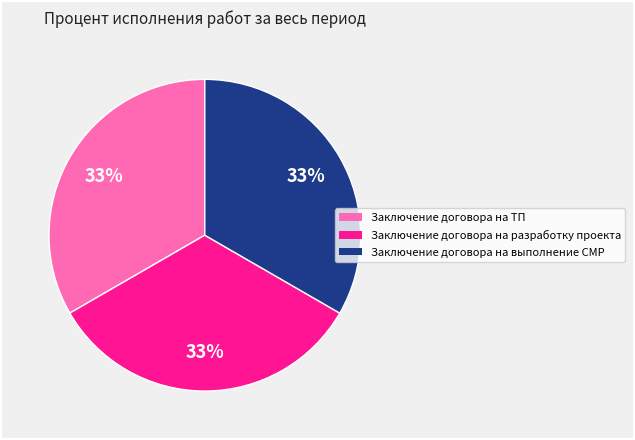

Is there a majority slice in this chart?

No